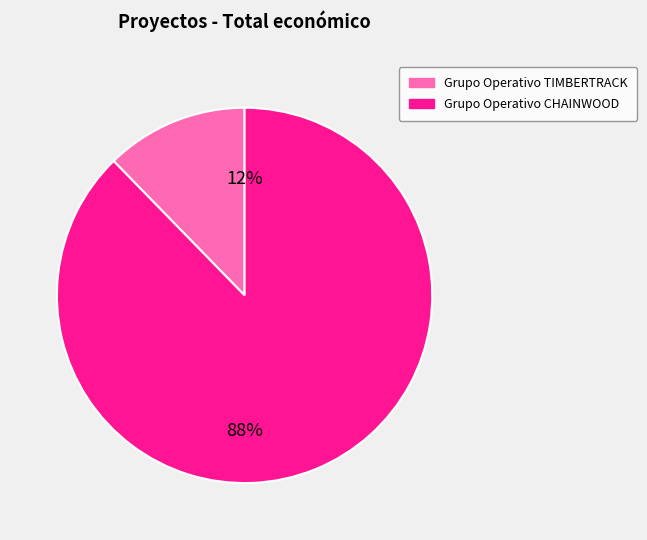

Which has a higher value, Grupo Operativo TIMBERTRACK or Grupo Operativo CHAINWOOD?

Grupo Operativo CHAINWOOD